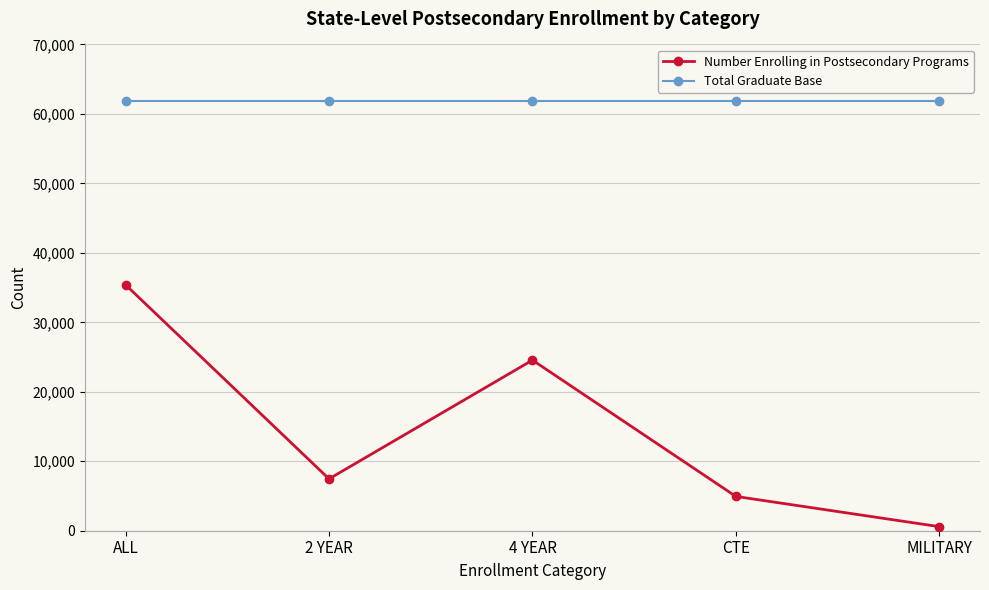

How many series are shown in this chart?

2